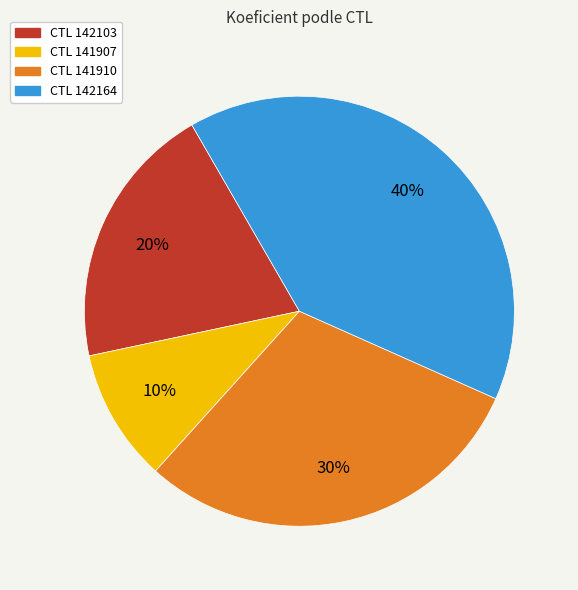

True or false: CTL 142164 accounts for 40% of the total.

True